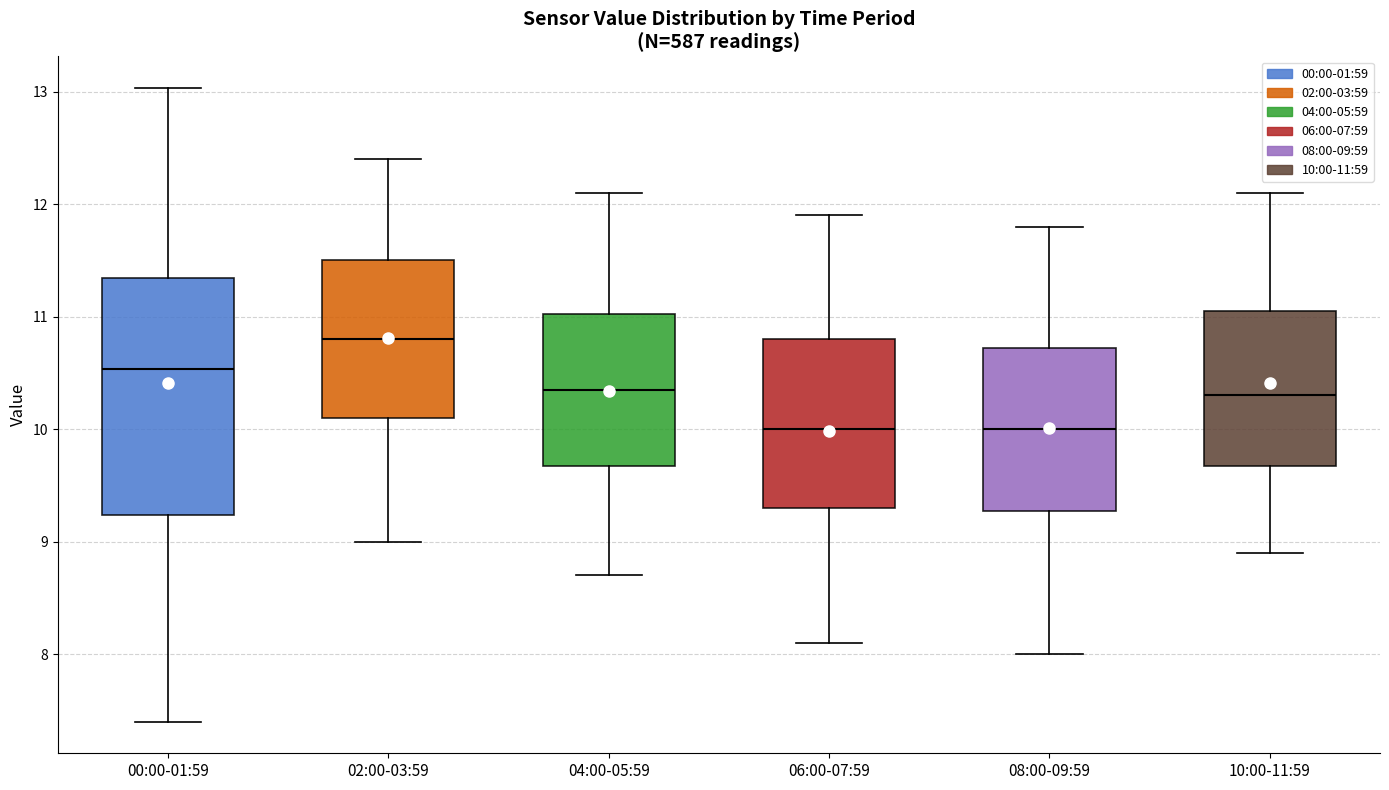

Reading left to right, read every box against the y-axis: the position of its median line, the range the box covers, and the ends of its whiskers. The values are not printed on the chart, so give them approximately, as read against the axis.

00:00-01:59: median 10.5, box 9.2 to 11.3, whiskers 7.4 to 13.0
02:00-03:59: median 10.8, box 10.1 to 11.5, whiskers 9.0 to 12.4
04:00-05:59: median 10.4, box 9.7 to 11.0, whiskers 8.7 to 12.1
06:00-07:59: median 10.0, box 9.3 to 10.8, whiskers 8.1 to 11.9
08:00-09:59: median 10.0, box 9.3 to 10.7, whiskers 8.0 to 11.8
10:00-11:59: median 10.3, box 9.7 to 11.1, whiskers 8.9 to 12.1